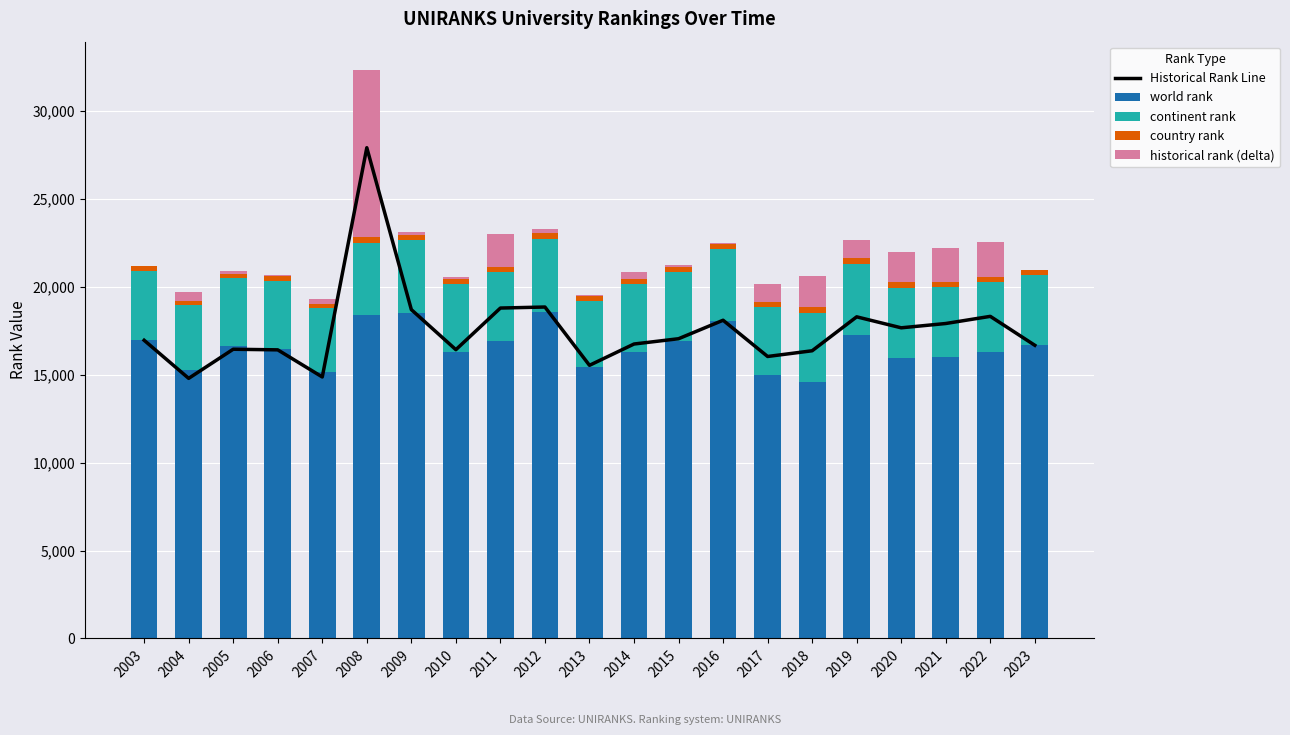

What is the value of the historical rank (delta) bar at the 20th from the left?

2007